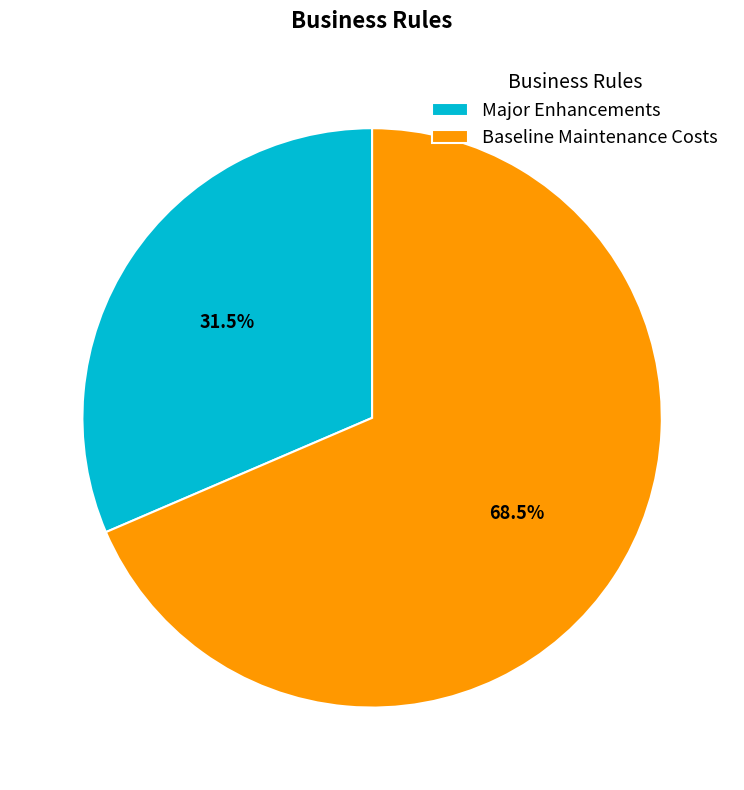

How much of the chart is everything except Baseline Maintenance Costs?

31.5%